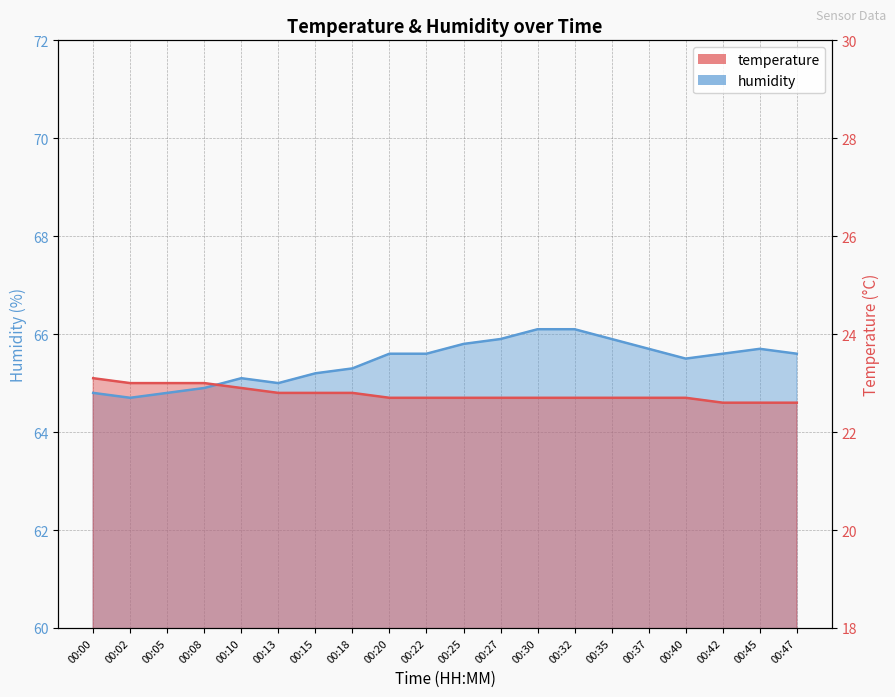

Rank the series at 00:18 from lowest to highest value.

temperature, humidity